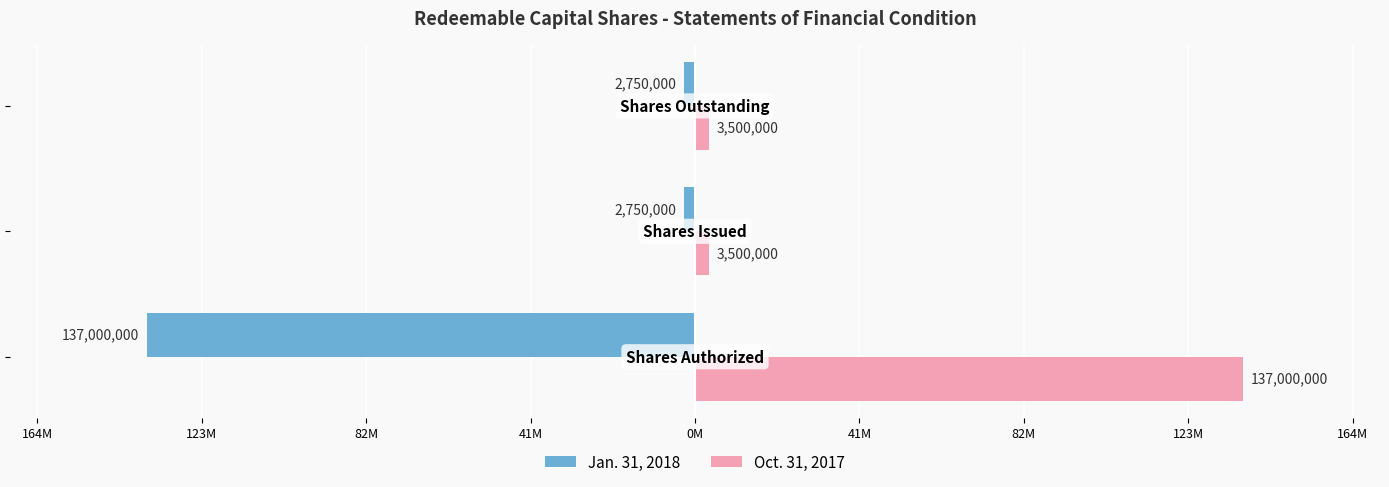

Which series has the largest total across all categories?

Oct. 31, 2017